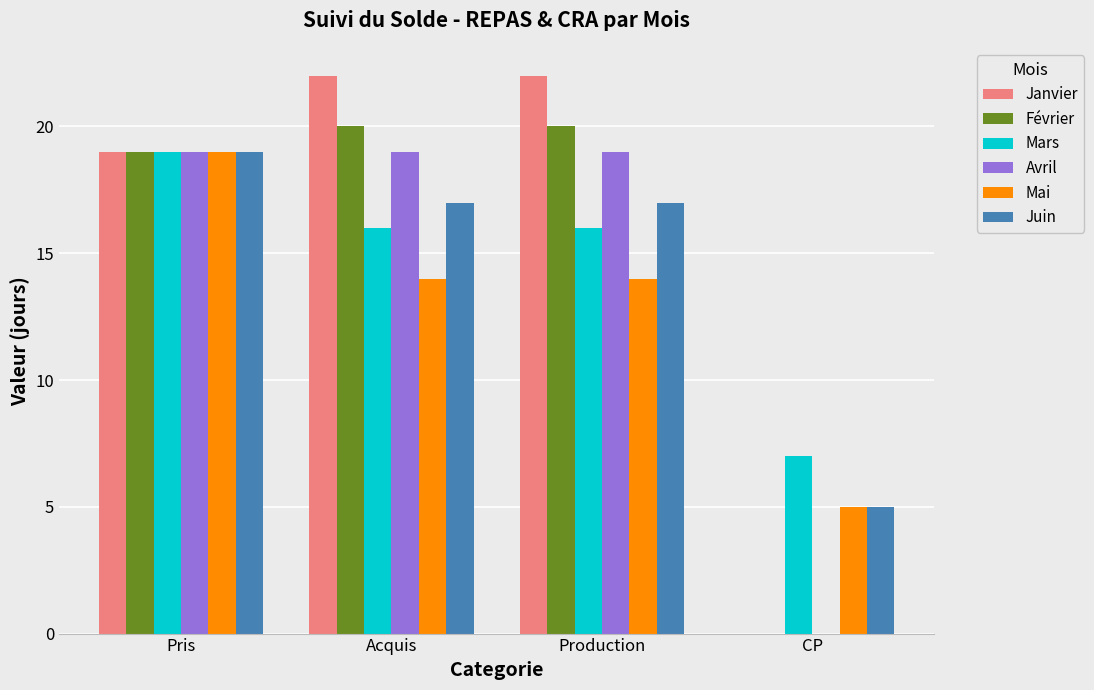

True or false: Février has a value of 11 at Pris.

False